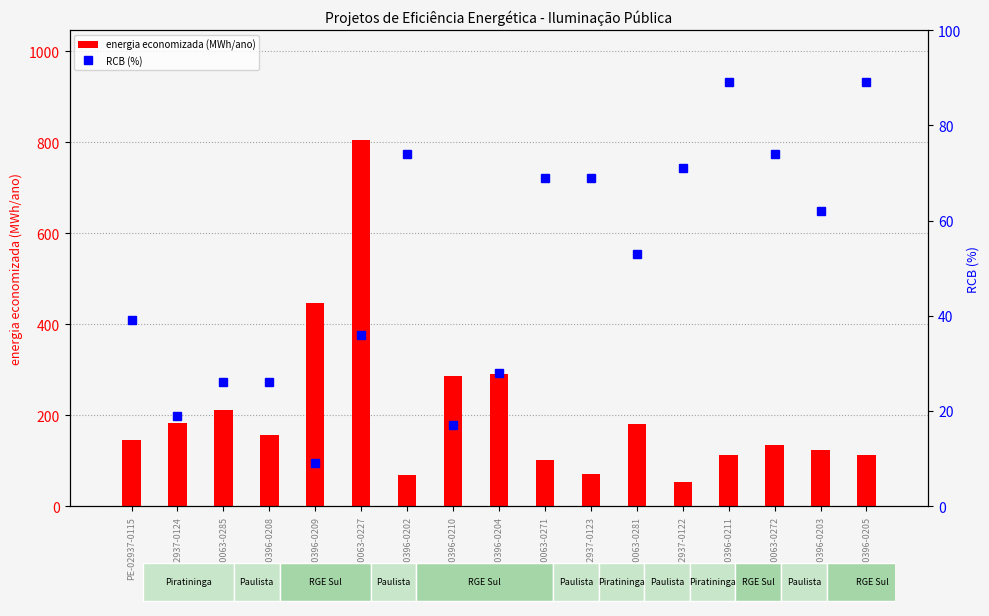

How many values in the RCB (%) series are below 53?

8